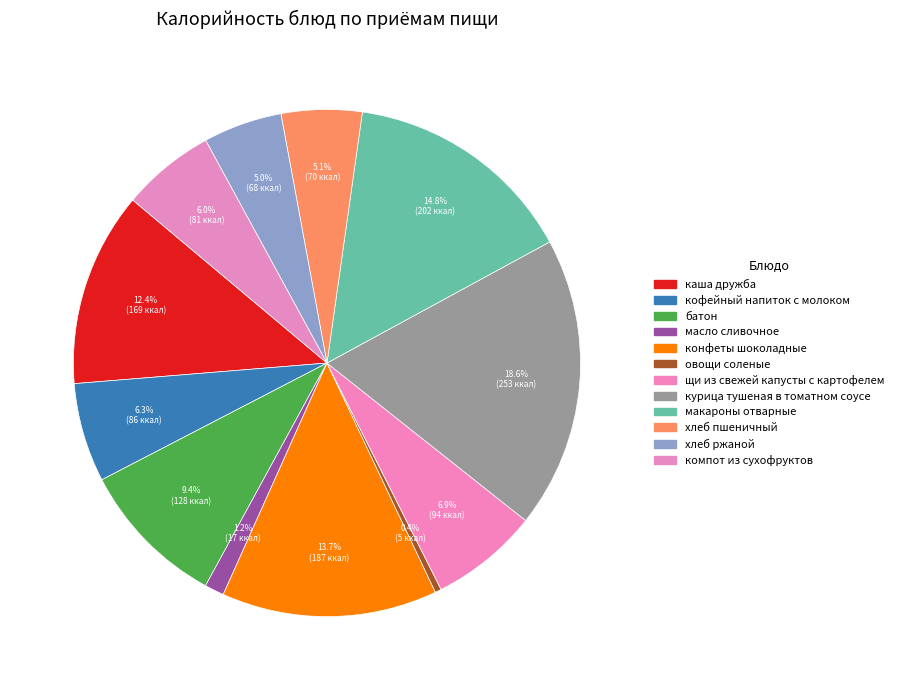

Approximately how many times larger is the value at хлеб пшеничный compared to щи из свежей капусты с картофелем?

0.7